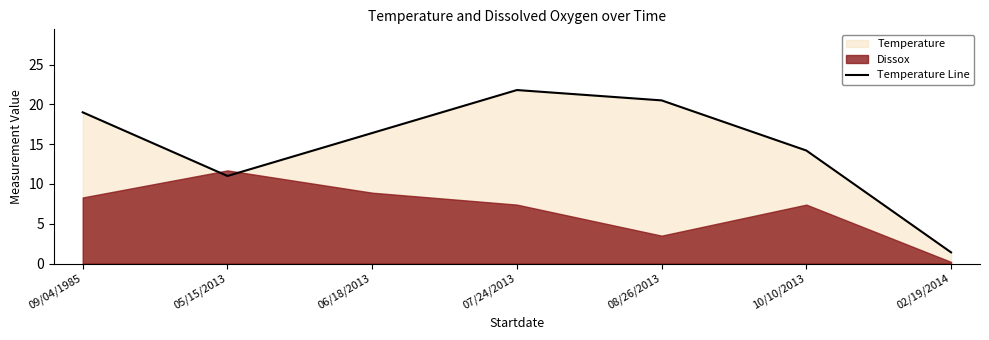

What is the difference between the values at 06/18/2013 and 10/10/2013?

2.2